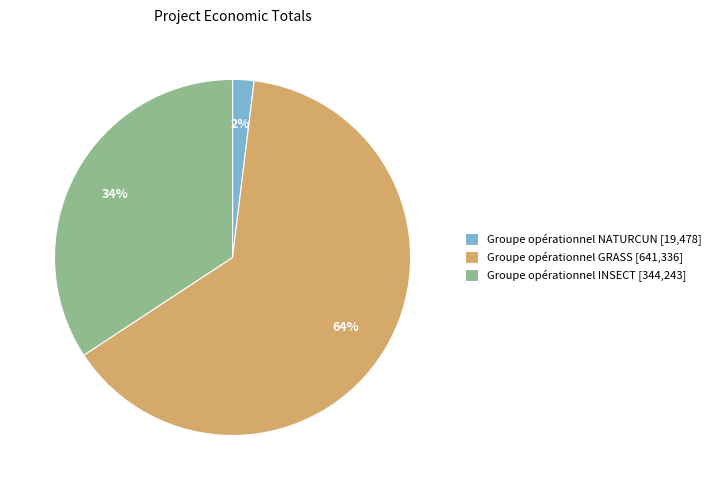

To the nearest percent, what is the difference between the Groupe opérationnel NATURCUN and Groupe opérationnel INSECT slice percentages?

32%